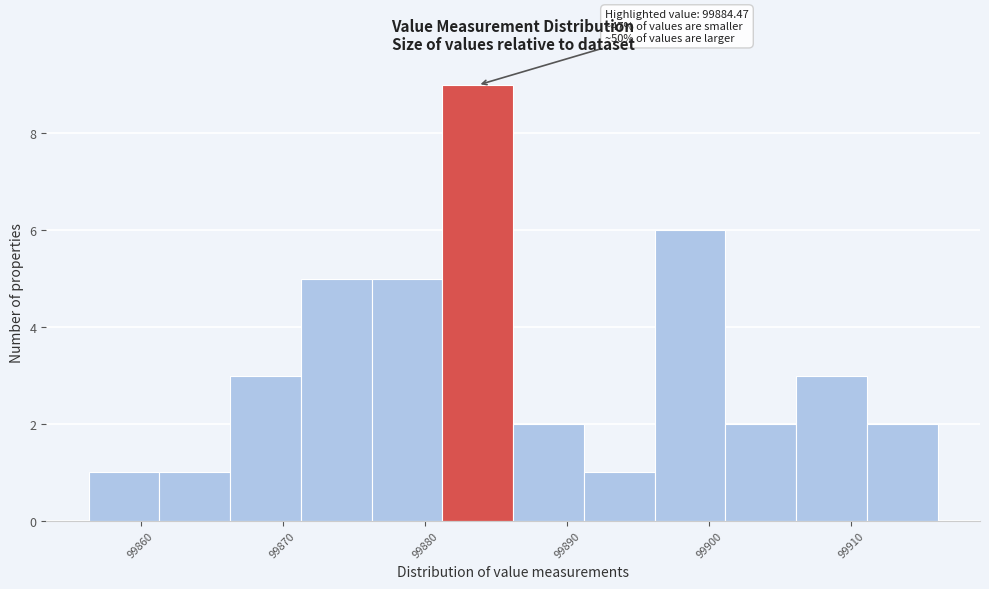

Which range on the x-axis has the tallest bar?

99881 to 99886